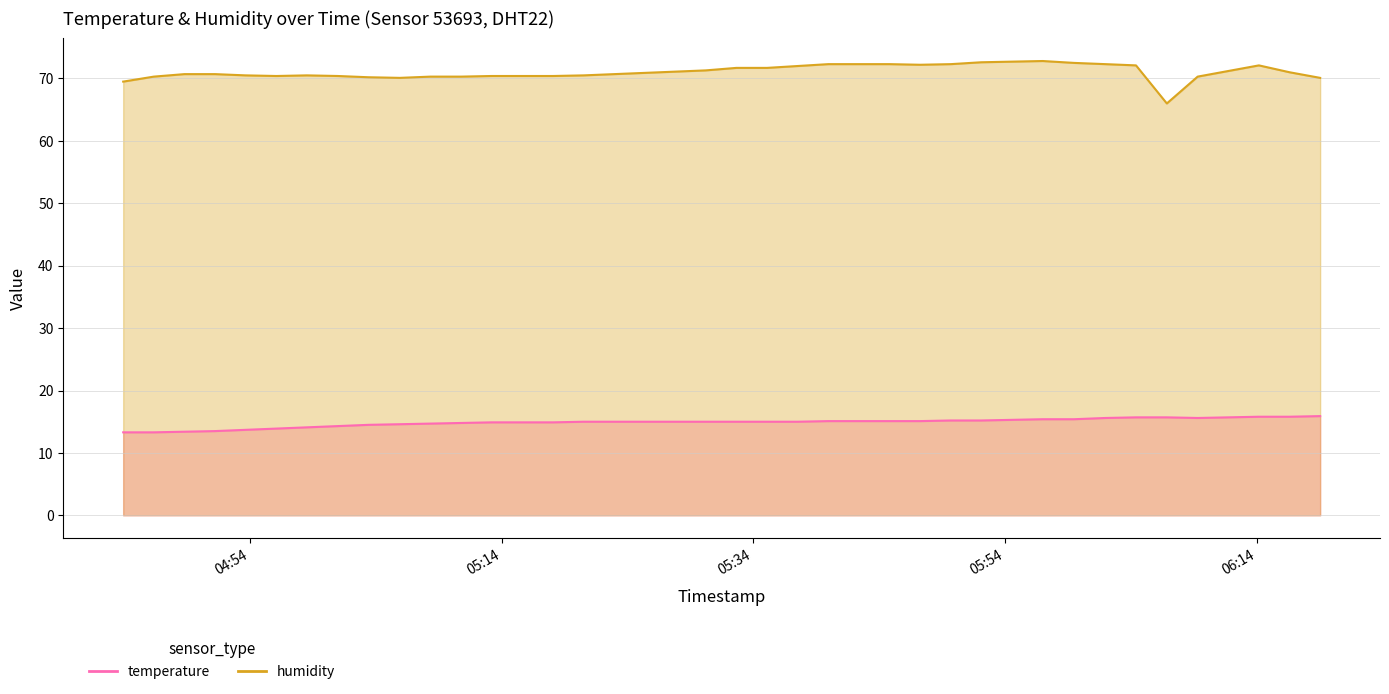

Which series changed the most between 2023-04-29T05:18:06 and 2023-04-29T05:20:32?

temperature